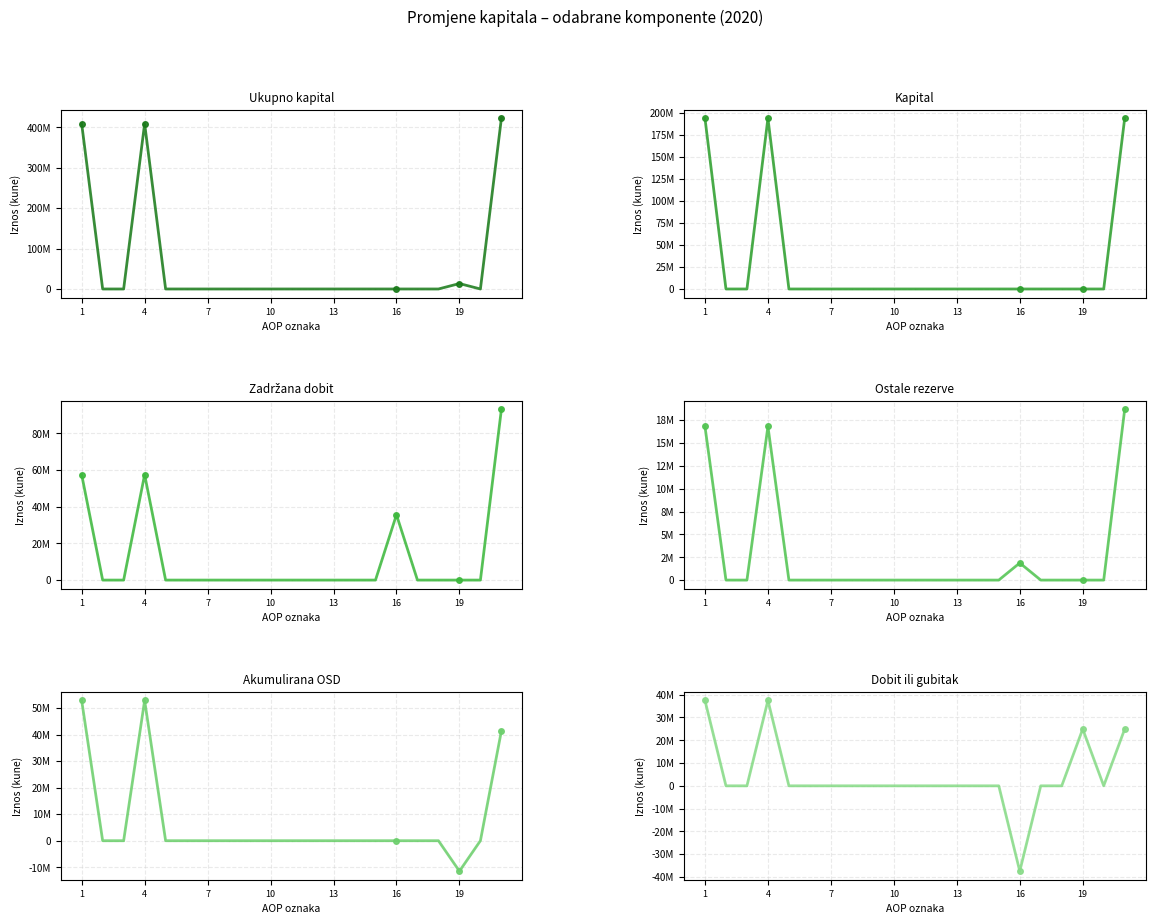

What is the difference between the maximum and second lowest values in the Akumulirana ostala sveouhvatna dobit series?

52847711